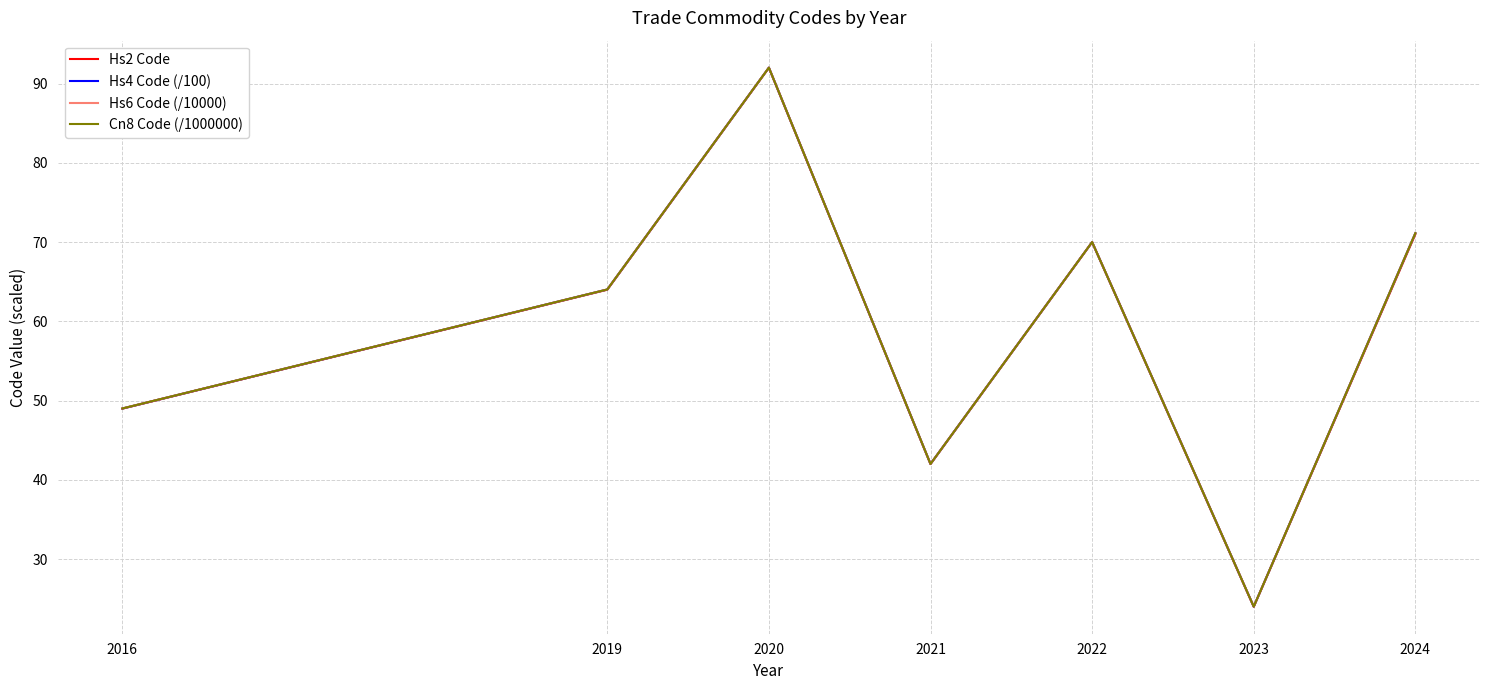

List the labels in order of Hs2 Code value, largest first.

2020, 2024, 2022, 2019, 2016, 2021, 2023